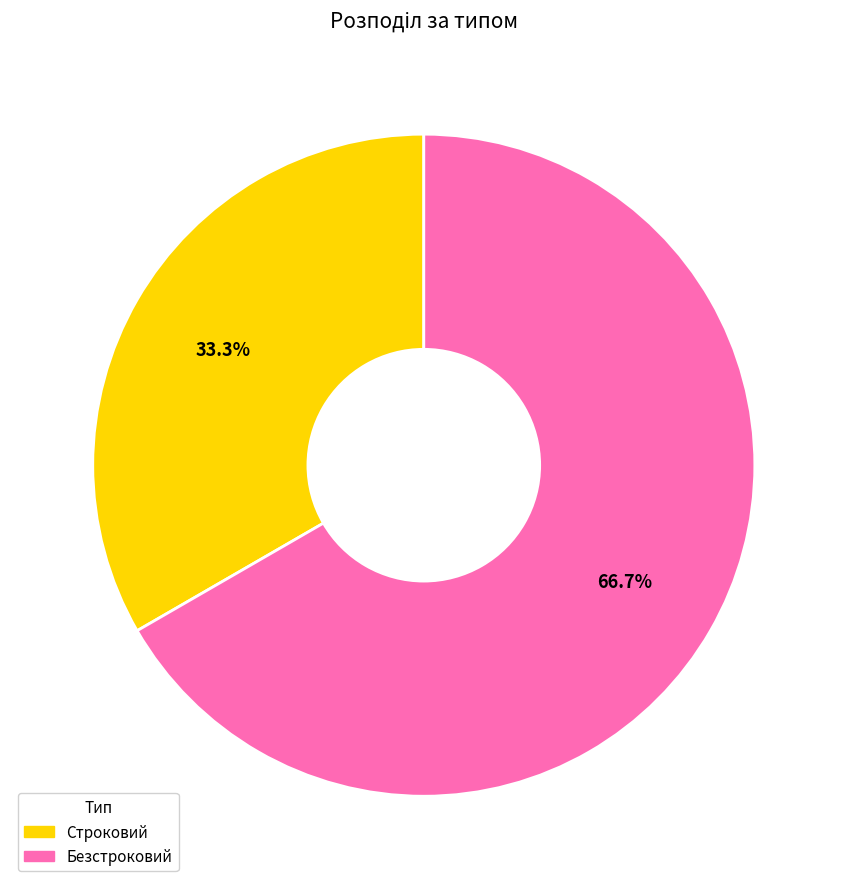

What is the majority slice?

Безстроковий